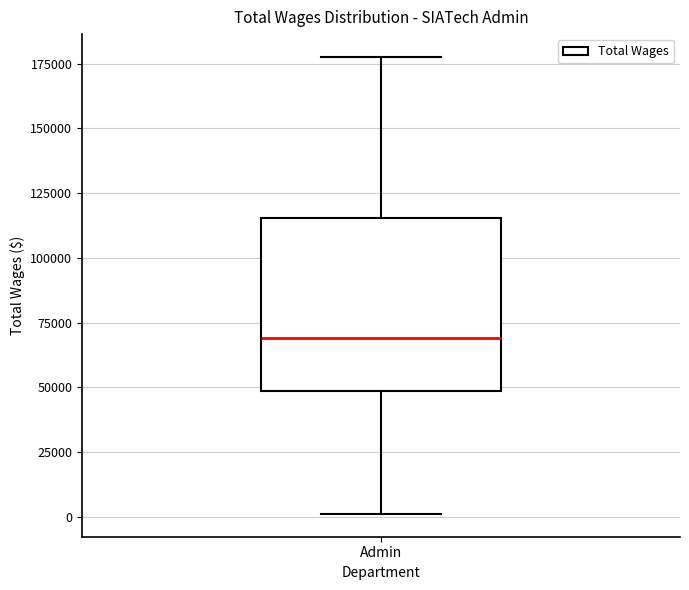

Transcribe this box plot: give where the median line is, the range the box spans, and where the two whiskers end, as read against the y-axis. The values are not printed on the chart, so give them approximately, as read against the axis.

median 70000, box 50000 to 115000, whiskers 0 to 180000